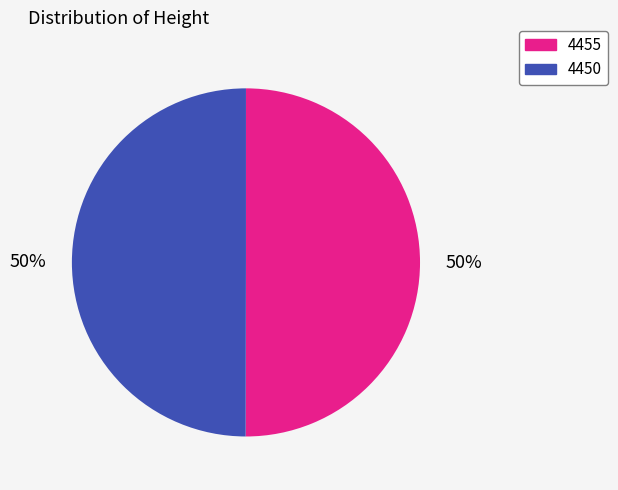

Count the number of slices in the pie.

2